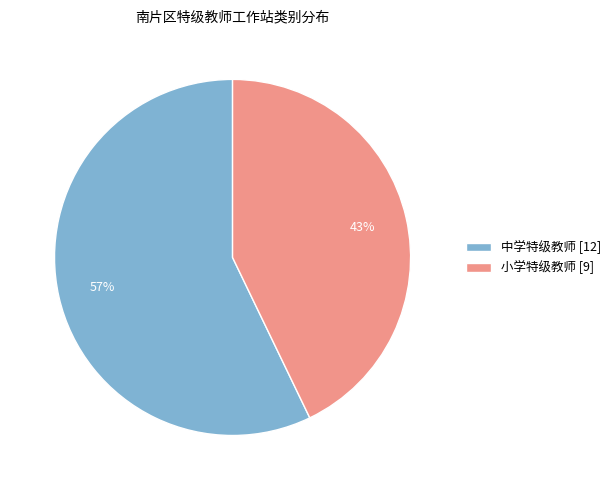

Which category accounts for the majority?

中学特级教师